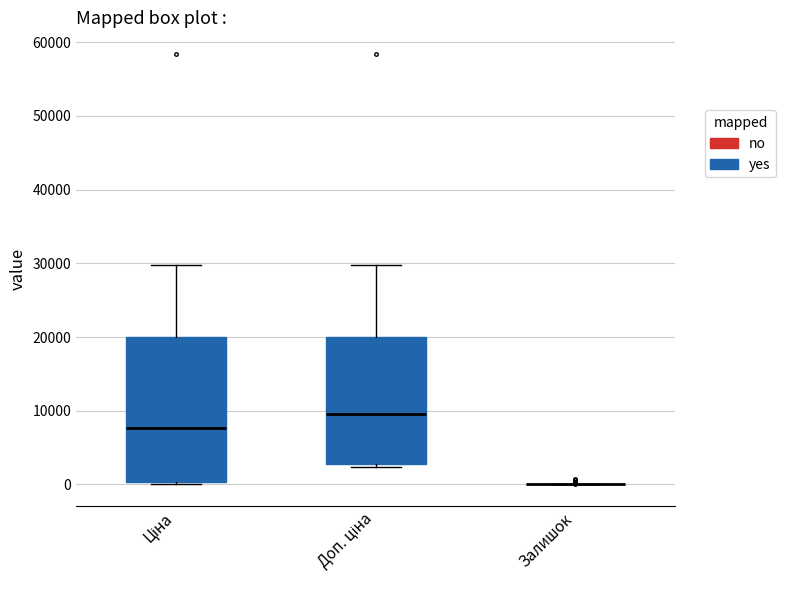

Reading left to right, transcribe this box plot: for each box, give where its median line is, the range the box spans, and where its two whiskers end, as read against the y-axis. The values are not printed on the chart, so give them approximately, as read against the axis.

Ціна: median 8000, box 0 to 20000, whiskers 0 to 30000
Доп. ціна: median 10000, box 3000 to 20000, whiskers 2000 to 30000
Залишок: box collapsed to a line at 0, whiskers 0 to 0